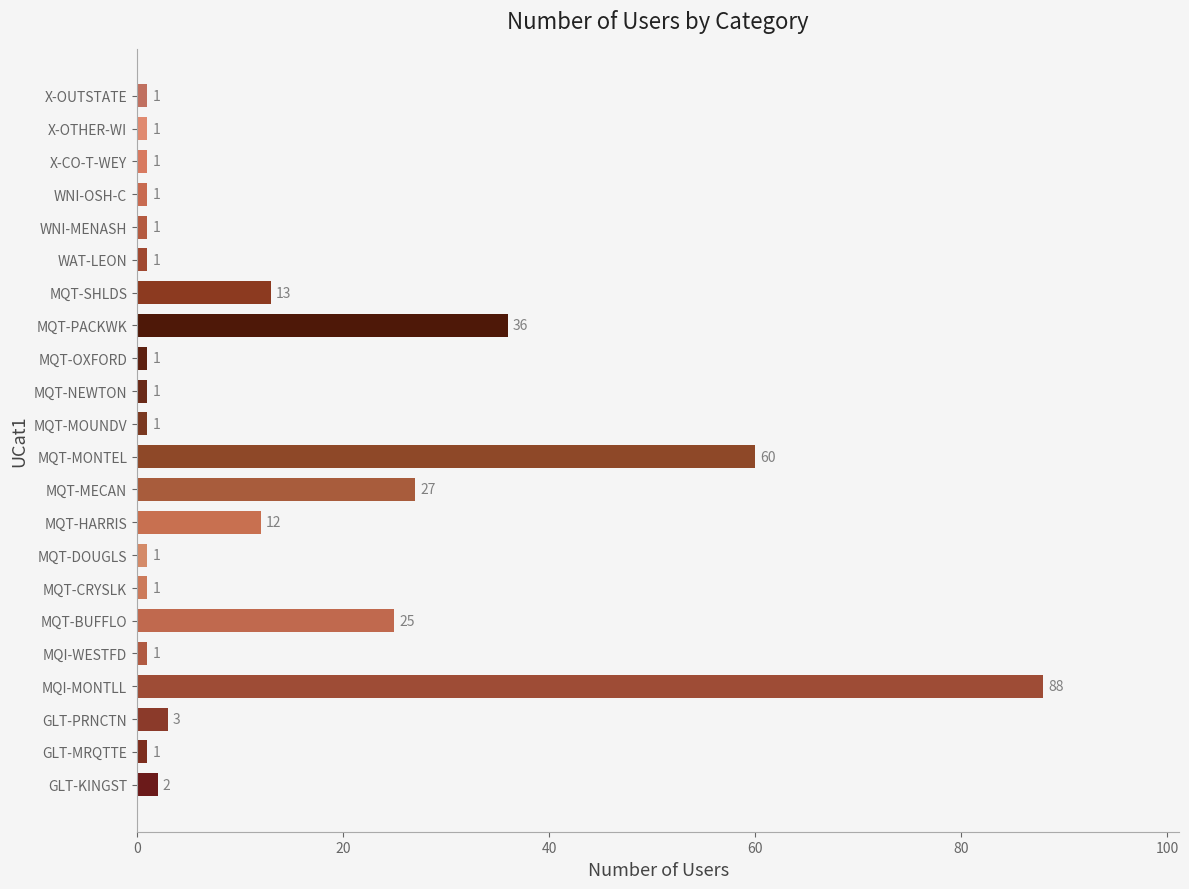

At which category does the chart reach its peak across all series?

MQI-MONTLL